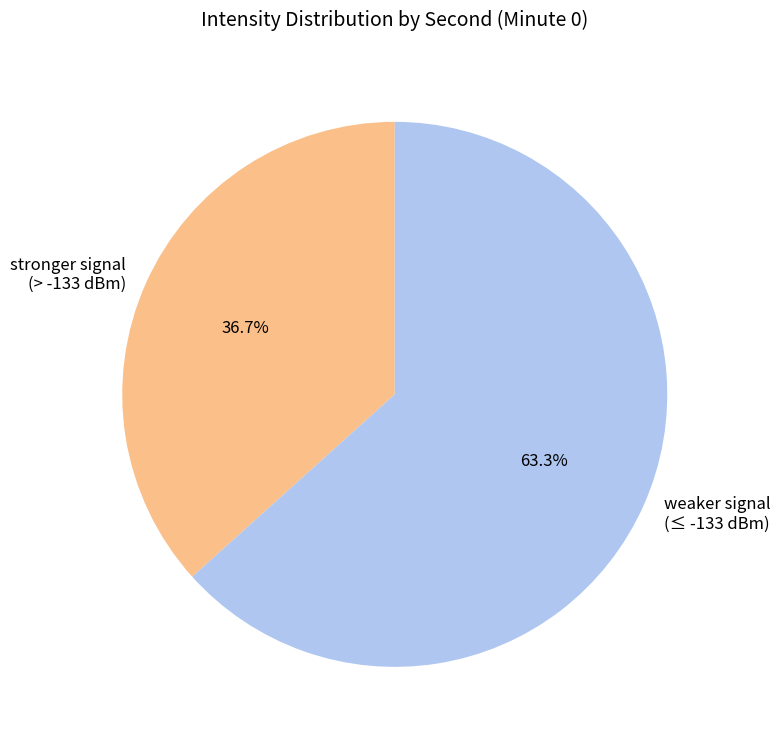

Count the number of slices in the pie.

2